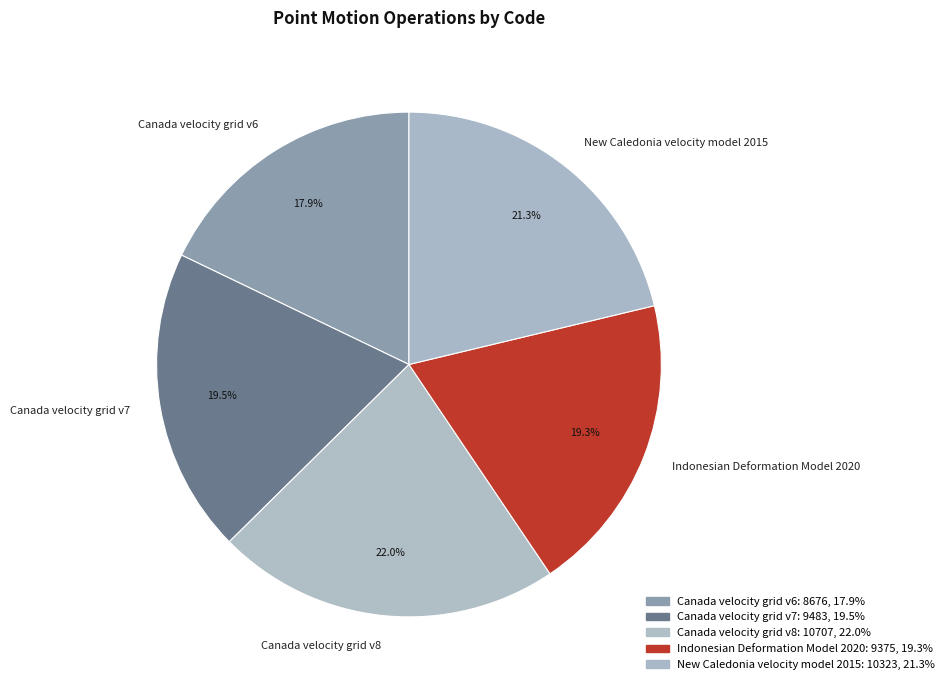

Is Canada velocity grid v7 the majority of the pie?

No